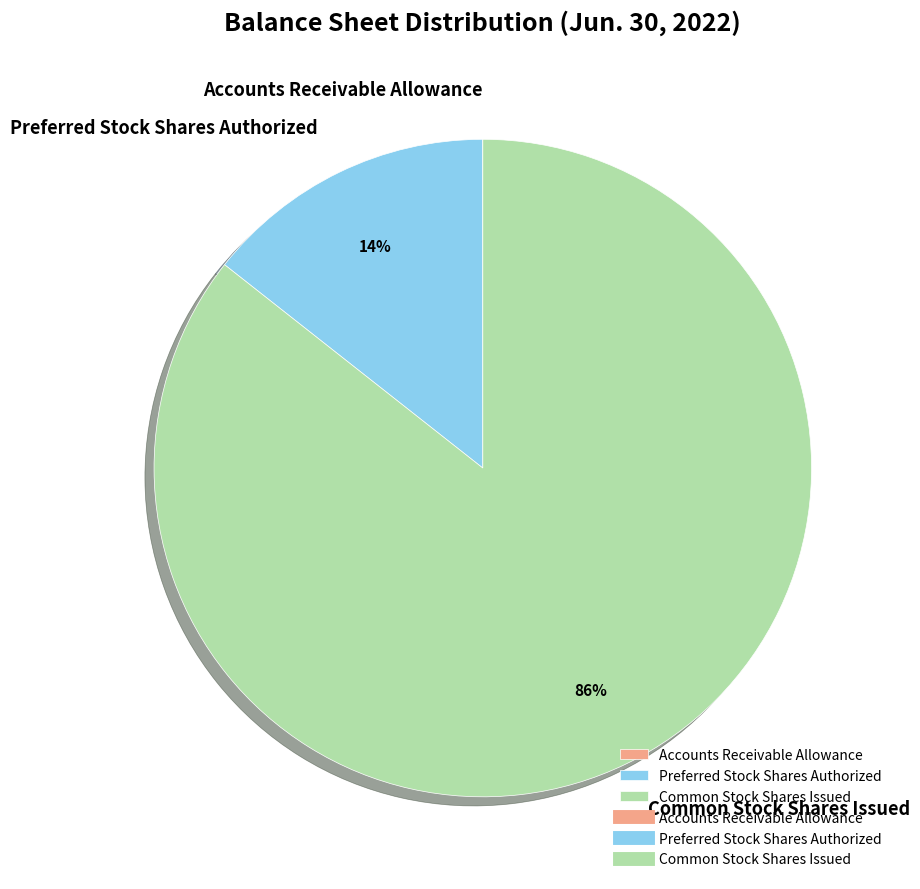

Which category has the biggest portion of the pie?

Common Stock Shares Issued